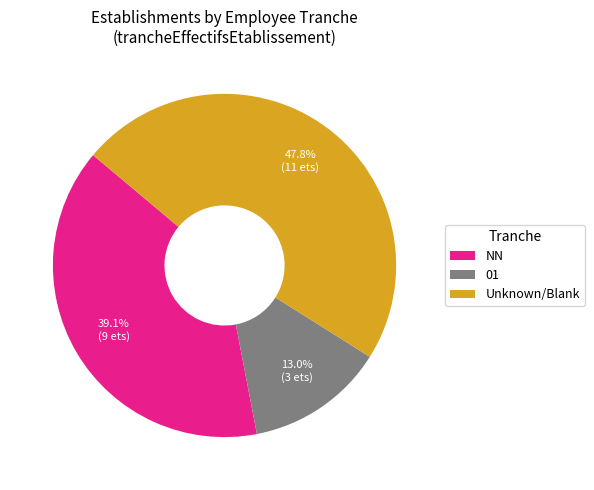

The NN slice represents 28% of the pie. True or false?

False